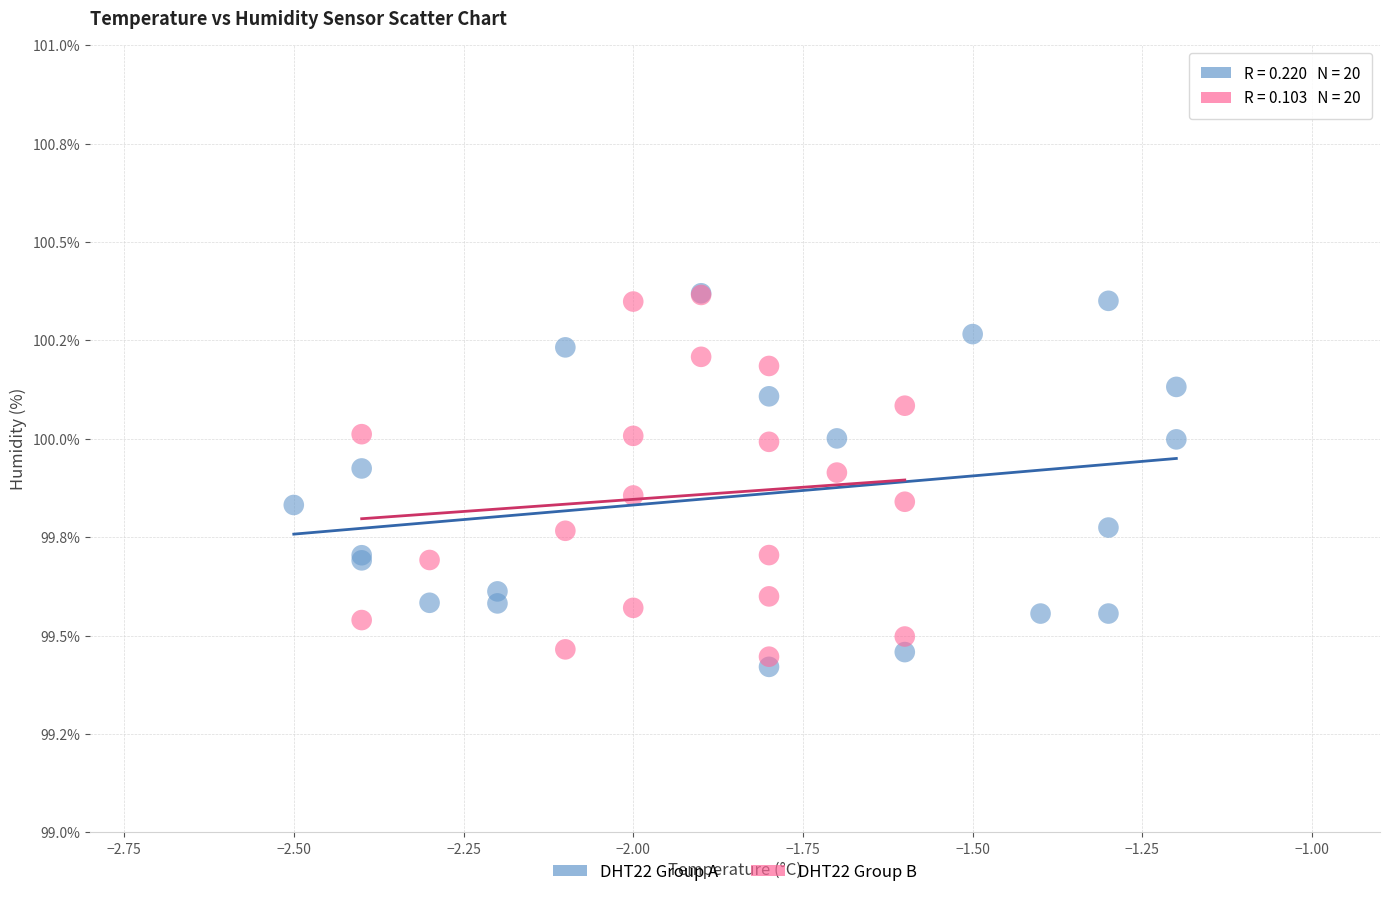

What are all the series names shown in the legend?

DHT22 Group A, DHT22 Group B